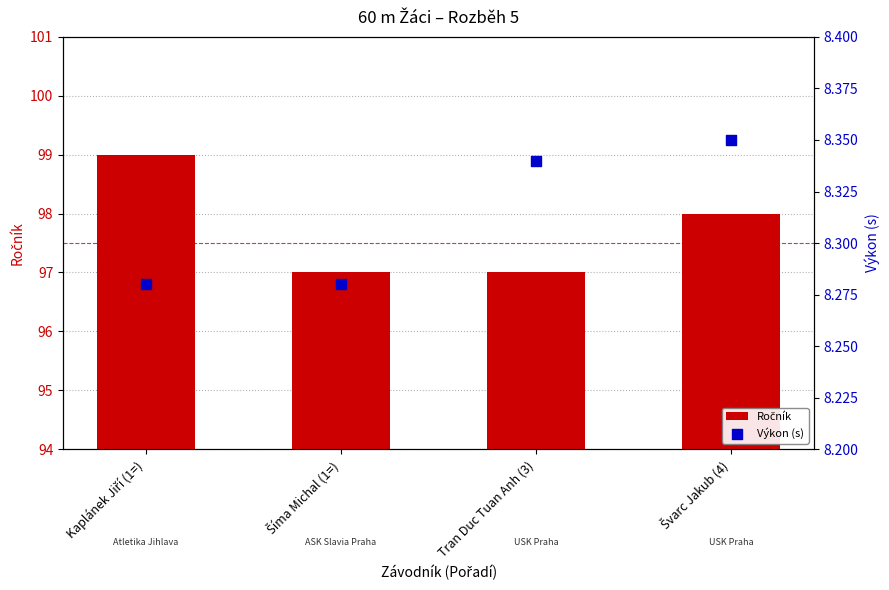

At how many categories does at least one series exceed 20?

4